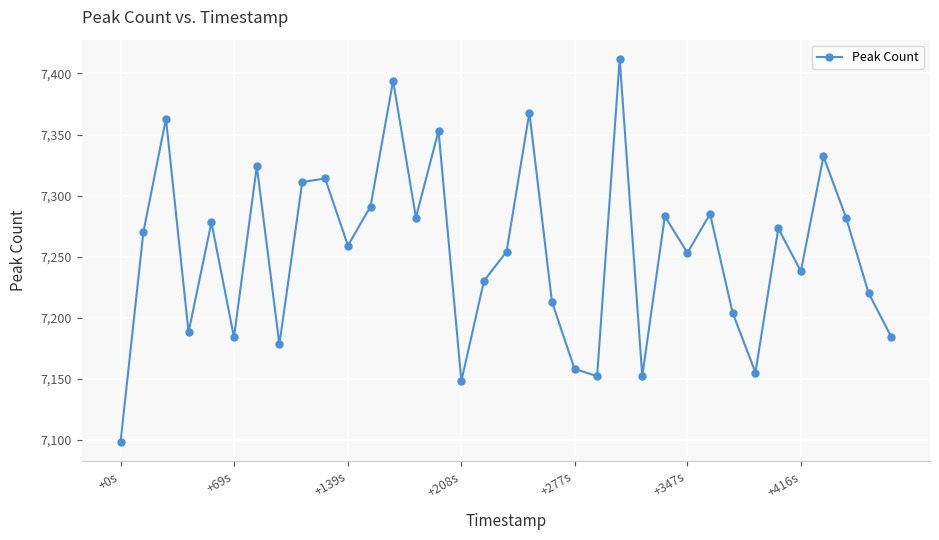

What is the minimum value shown in the chart?

7098